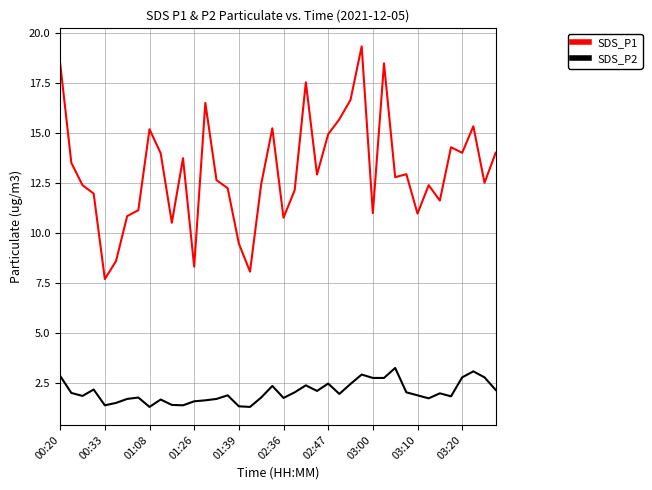

Which series has the widest spread of values?

SDS_P1